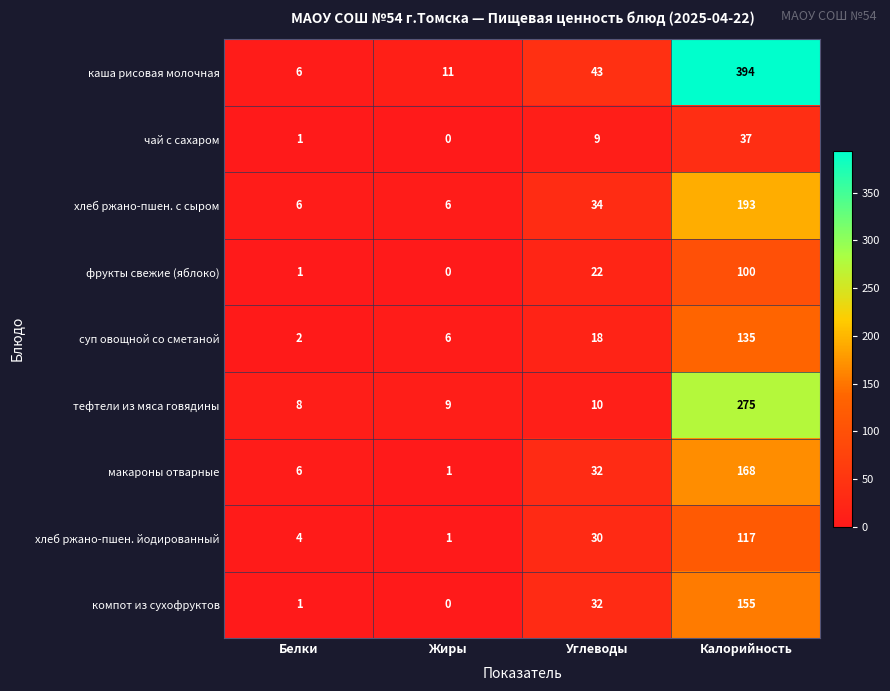

Which series has the widest spread of values?

каша рисовая молочная